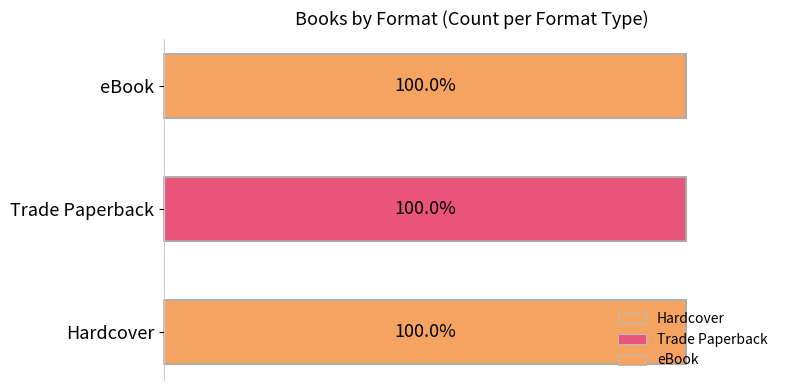

Which series has the largest range (max minus min)?

Hardcover